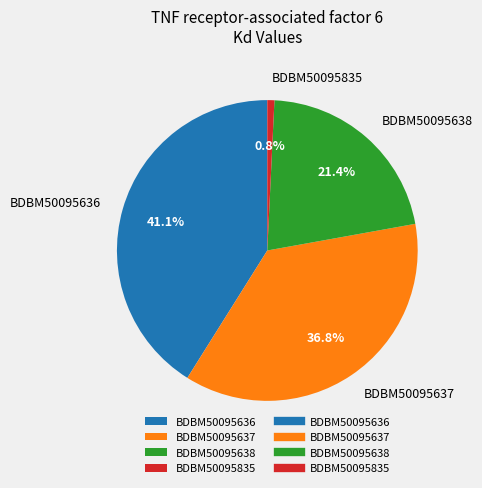

Which slice is the largest?

BDBM50095636